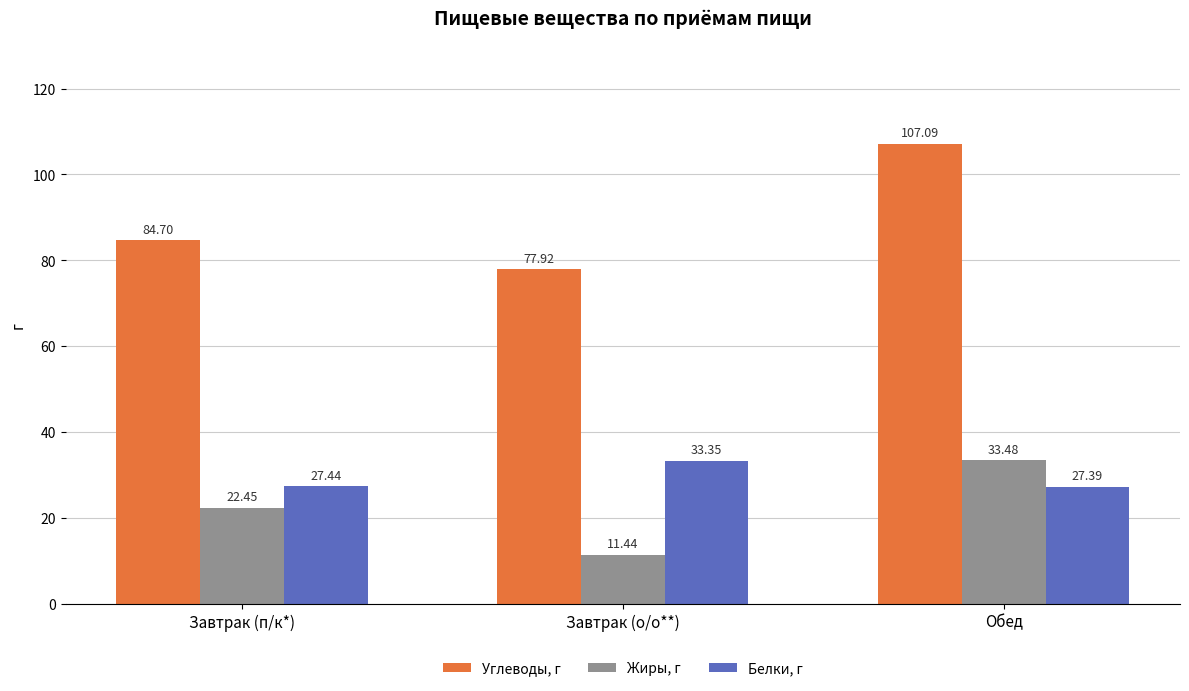

Are the bars grouped side by side (vs. stacked)?

Yes